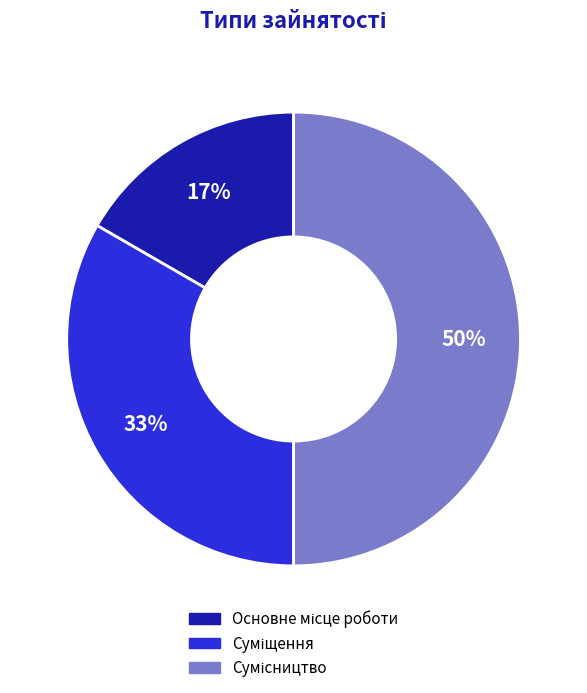

To the nearest percent, what is the average slice percentage?

33%